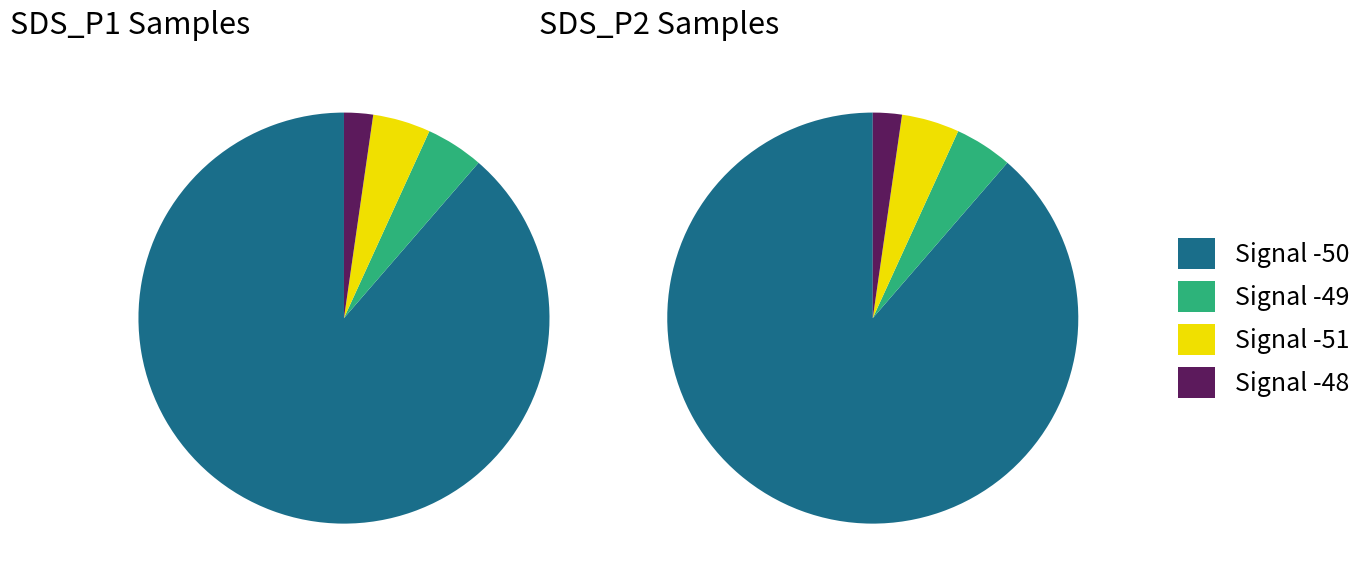

To the nearest percent, what is the average slice percentage?

25%